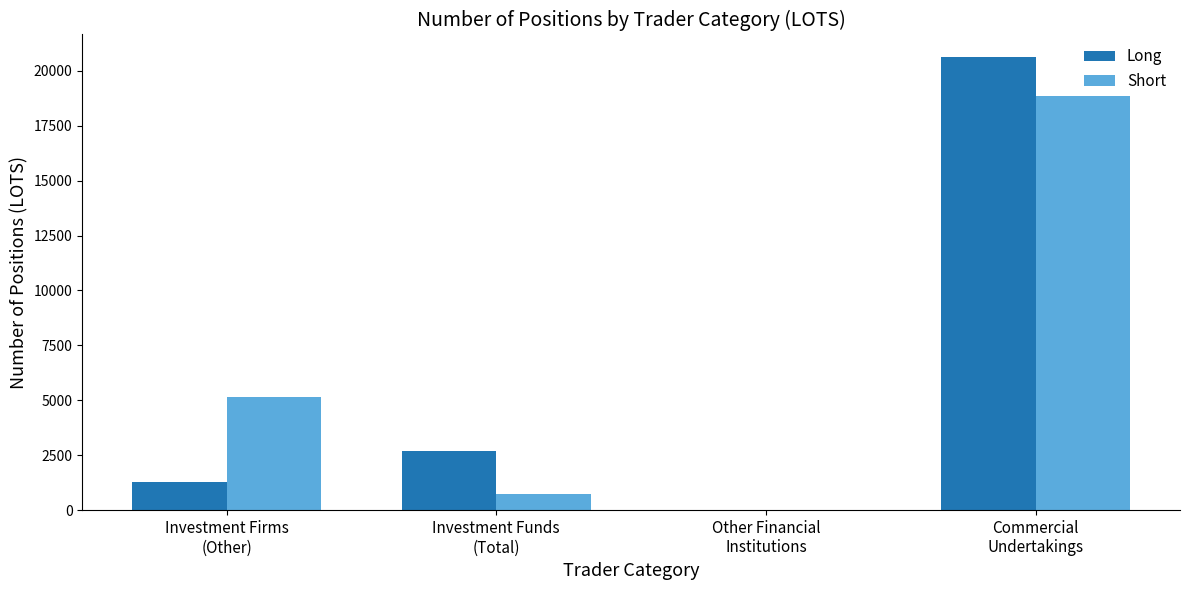

What is the sum of all Short values?

24684.9